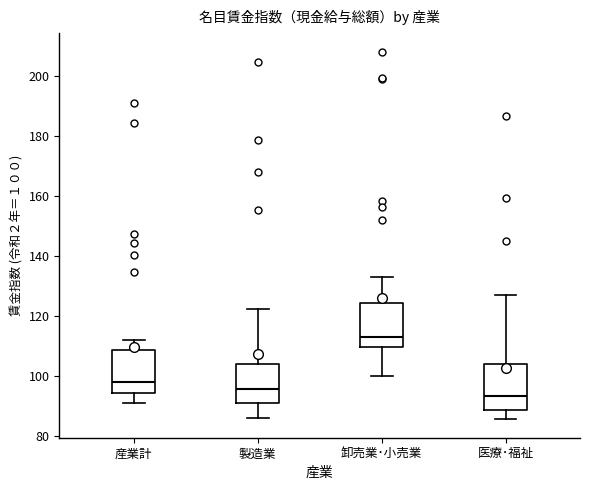

Reading left to right, transcribe this box plot: for each box, give where its median line is, the range the box spans, and where its two whiskers end, as read against the y-axis. The values are not printed on the chart, so give them approximately, as read against the axis.

産業計: median 98, box 94 to 108, whiskers 92 to 112
製造業: median 96, box 92 to 104, whiskers 86 to 122
卸売業･小売業: median 114, box 110 to 124, whiskers 100 to 134
医療･福祉: median 94, box 88 to 104, whiskers 86 to 128